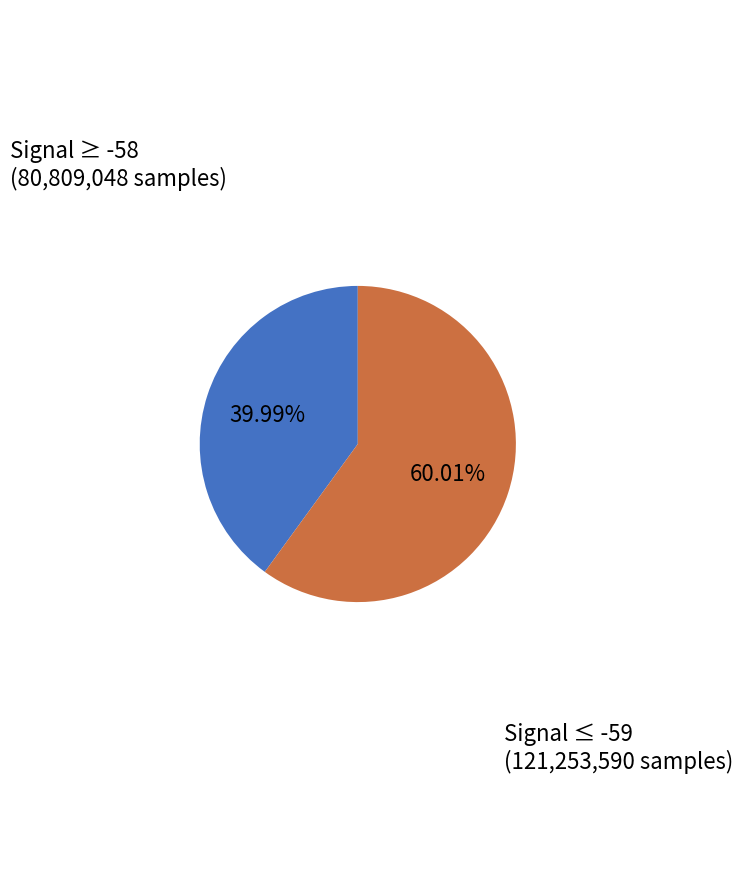

Is there a majority slice in this chart?

Yes